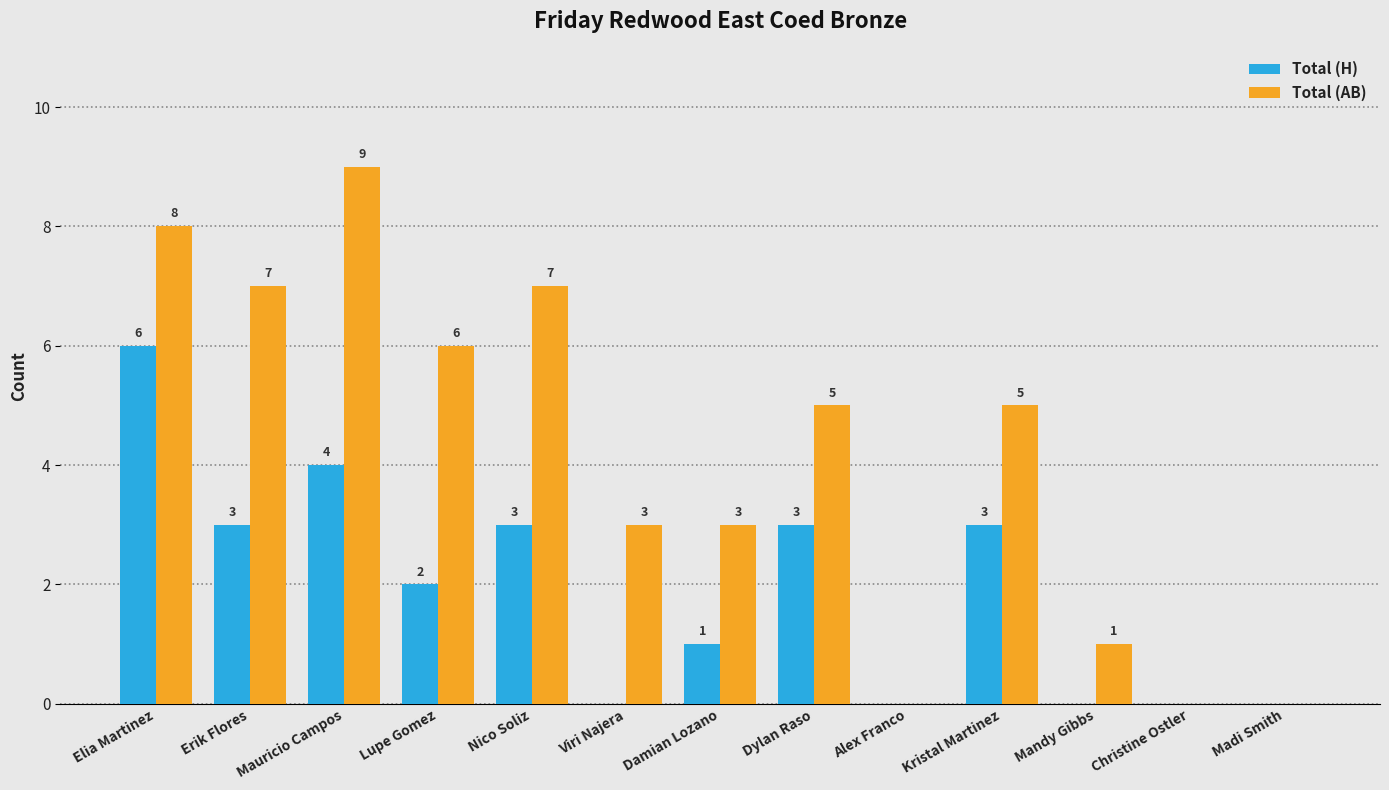

Is the value of Total (H) at Alex Franco greater than the value of Total (AB) at Erik Flores?

No